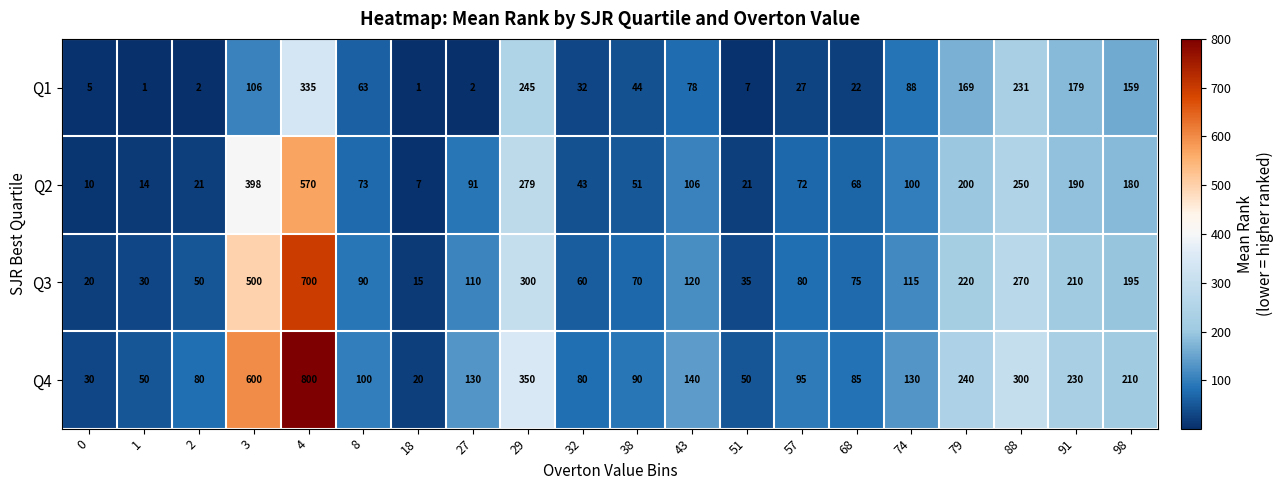

At how many categories does at least one series exceed 461?

2